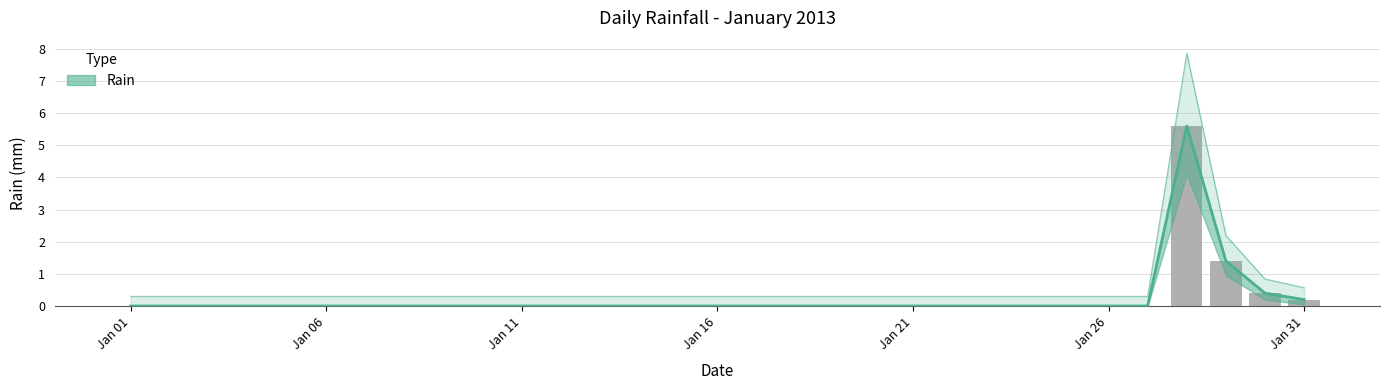

How many values exceed 0?

4